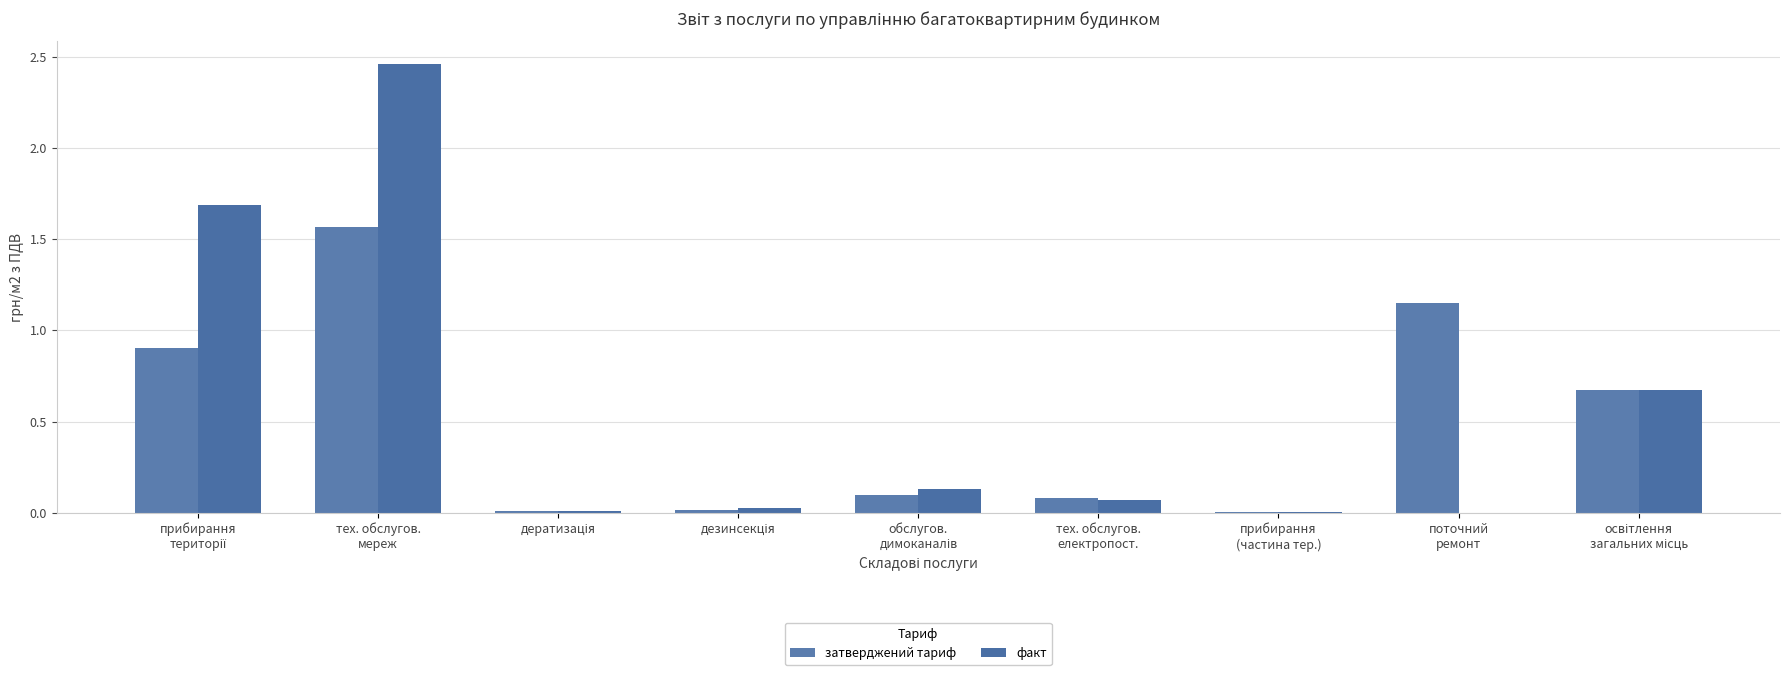

Are the bars grouped side by side (vs. stacked)?

Yes